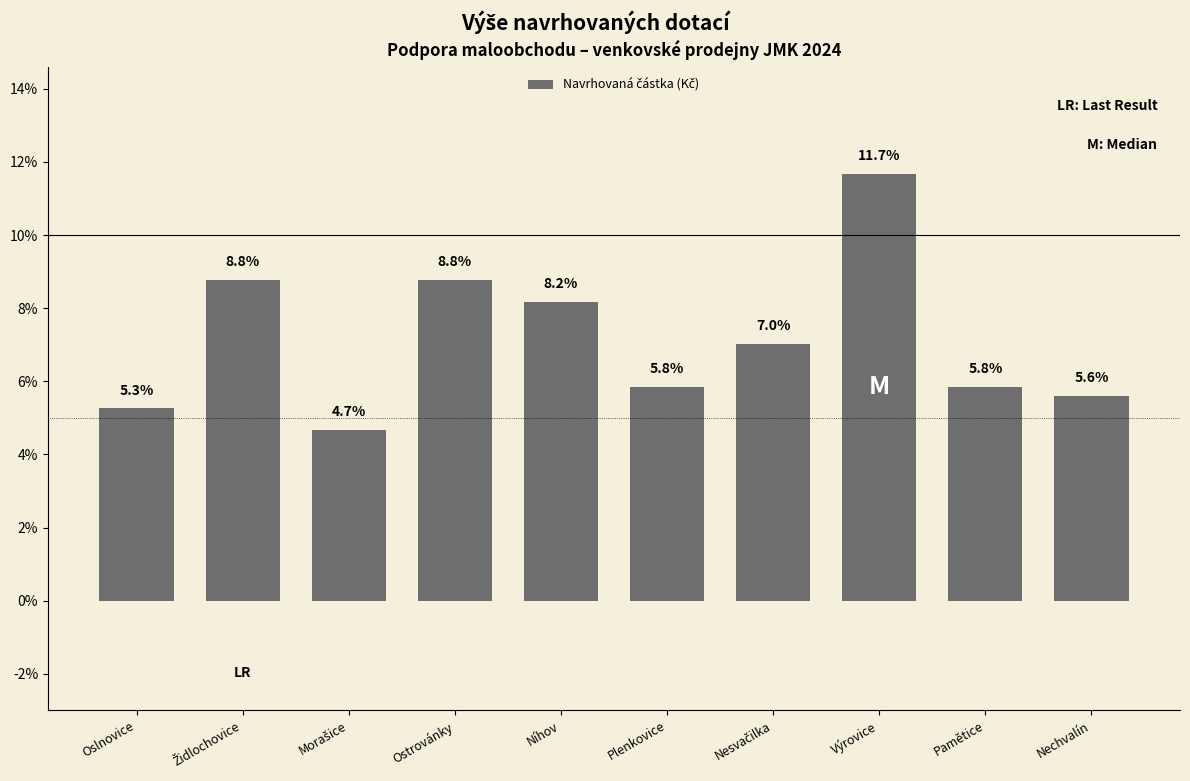

What is the difference between the maximum and minimum values?

7.0